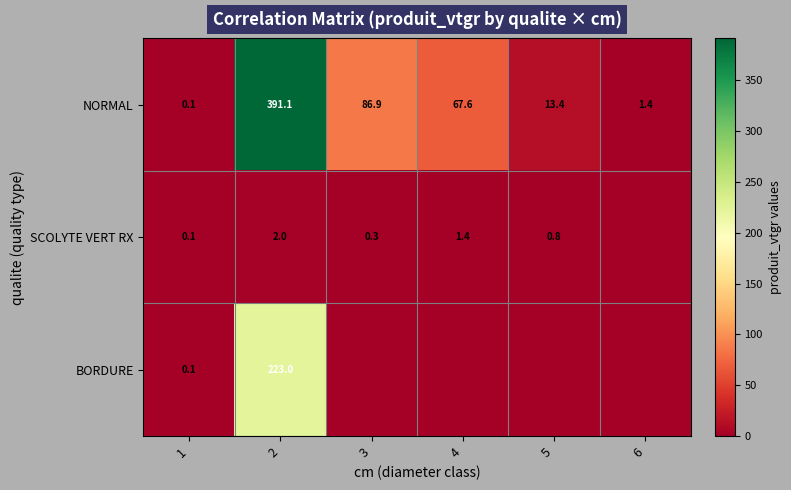

Is the value of BORDURE at 2 greater than the value of SCOLYTE VERT RX at 5?

Yes